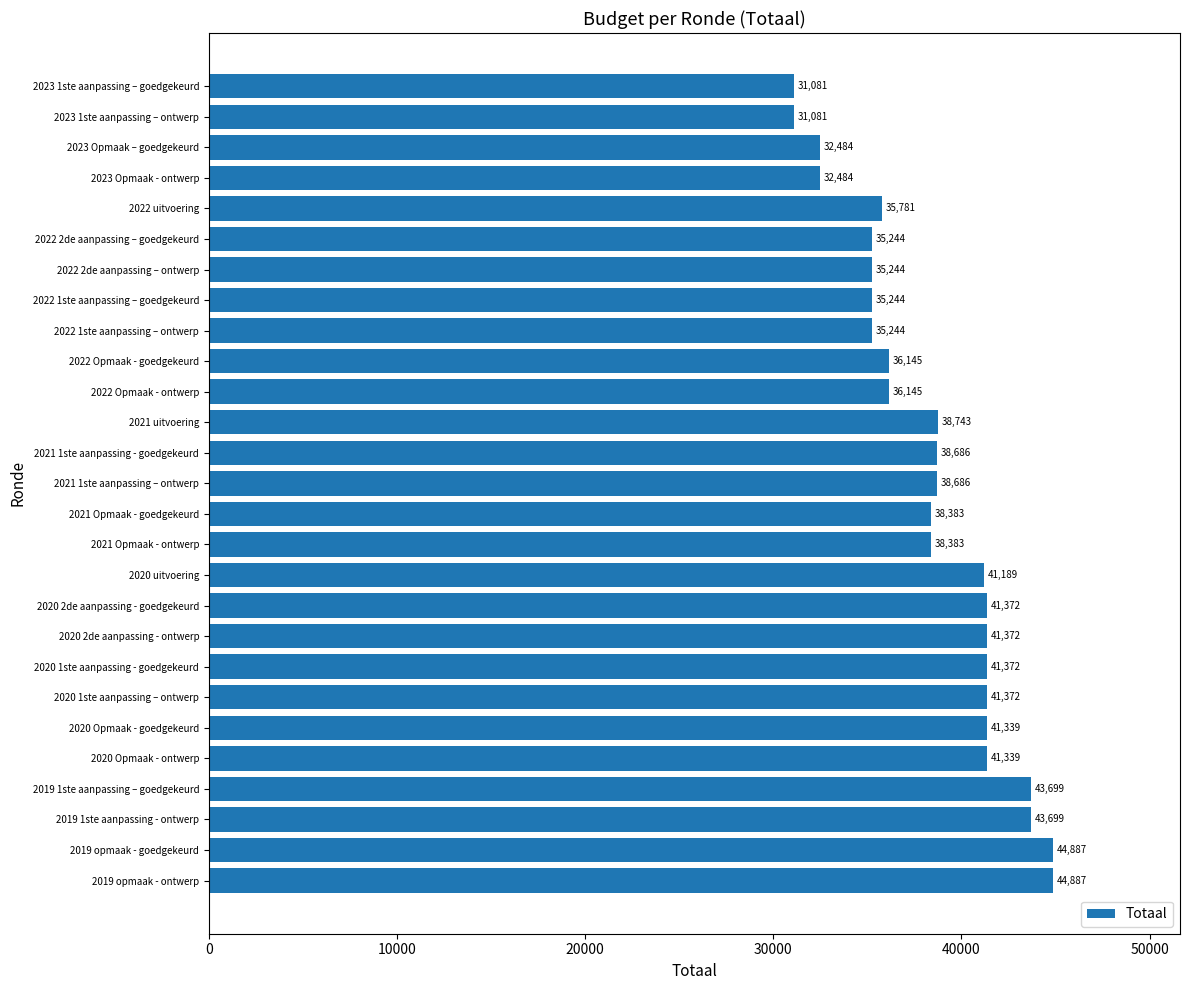

What is the difference between the second highest and second lowest values?

13806